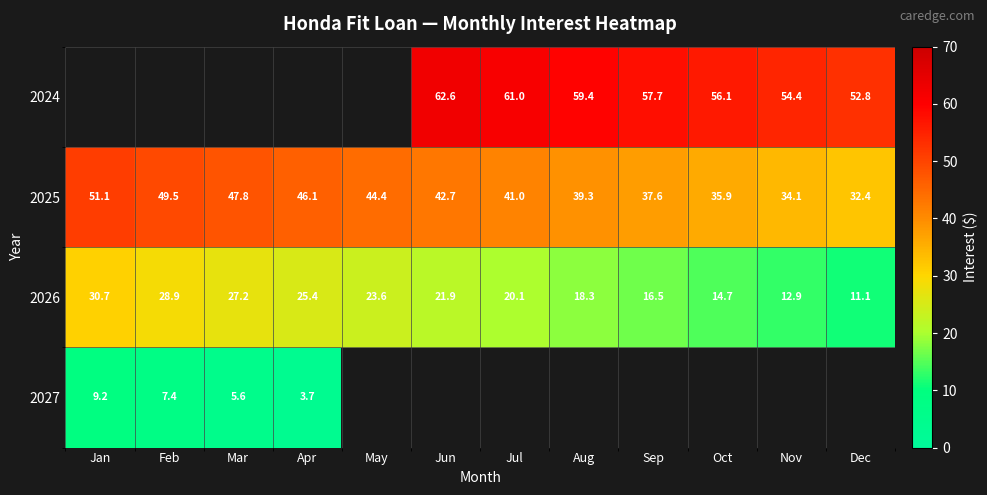

Where is 2026 nearest to the value 20?

Jul